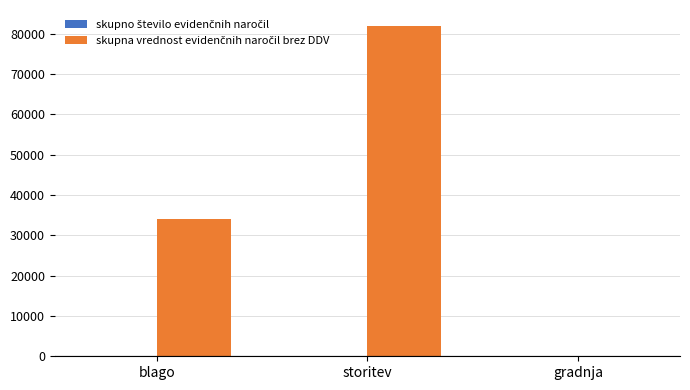

At which category is the sum across all series the highest?

storitev